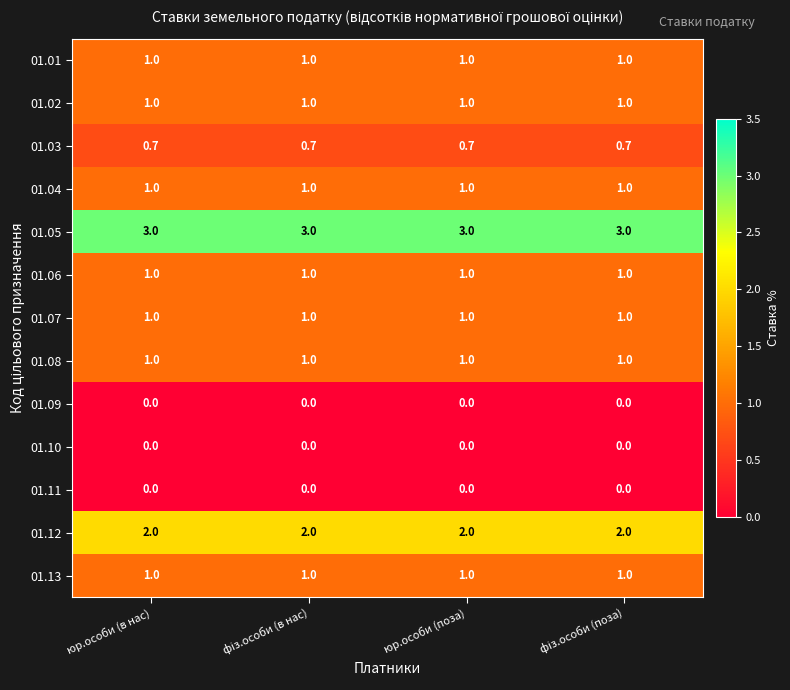

What is the total value across all series at юр.особи (в нас)?

12.7